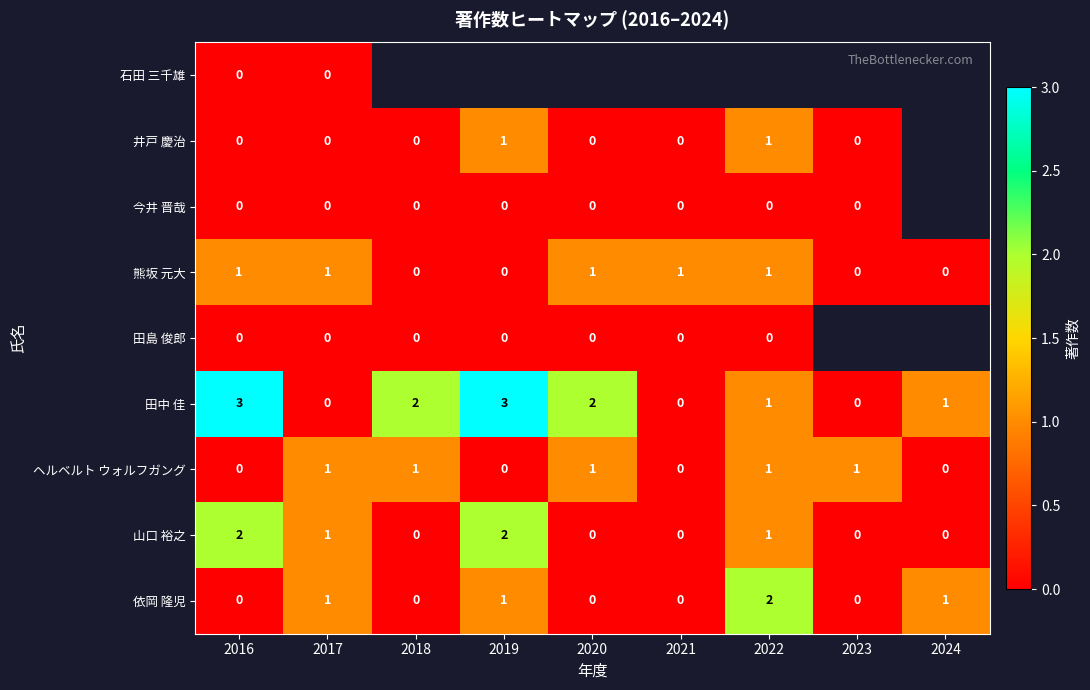

The value of ヘルベルト ウォルフガング at 2022 is 1. True or false?

True